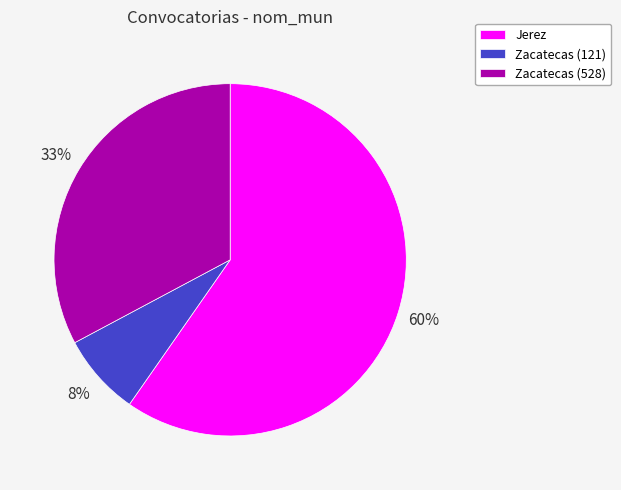

How many slices are in this pie chart?

3